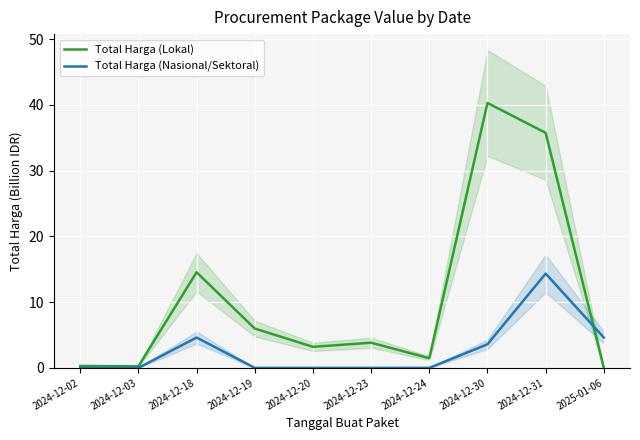

How many interior local valleys does the Total Harga (Lokal) series have?

3